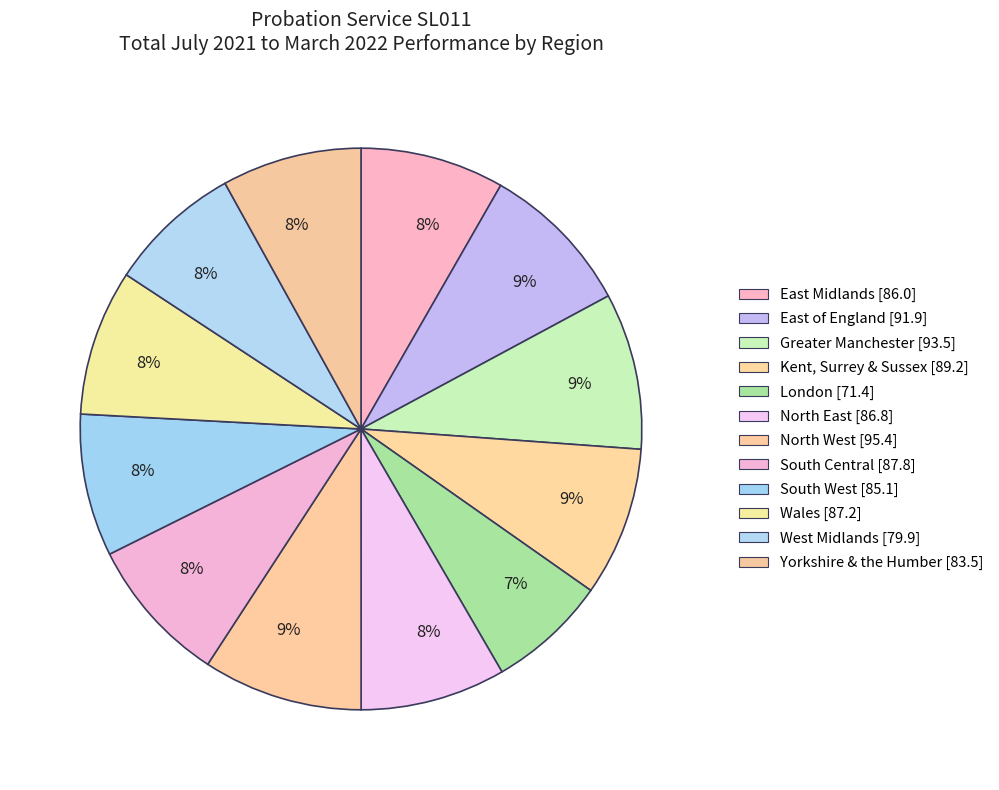

What percentage is the London slice, to the nearest percent?

7%